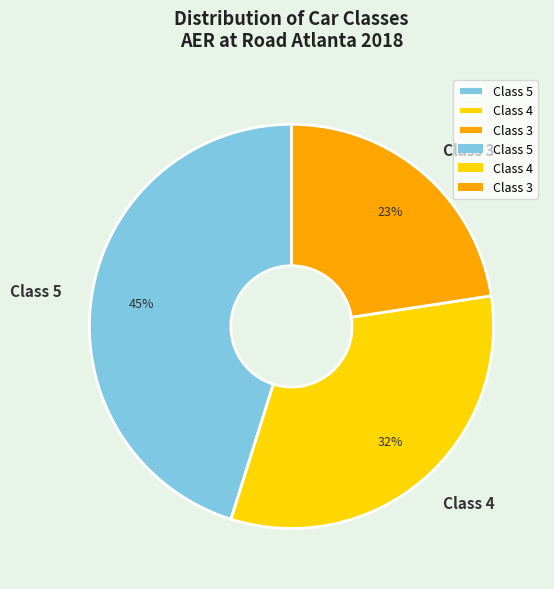

Rank the categories by value from highest to lowest.

Class 5, Class 4, Class 3